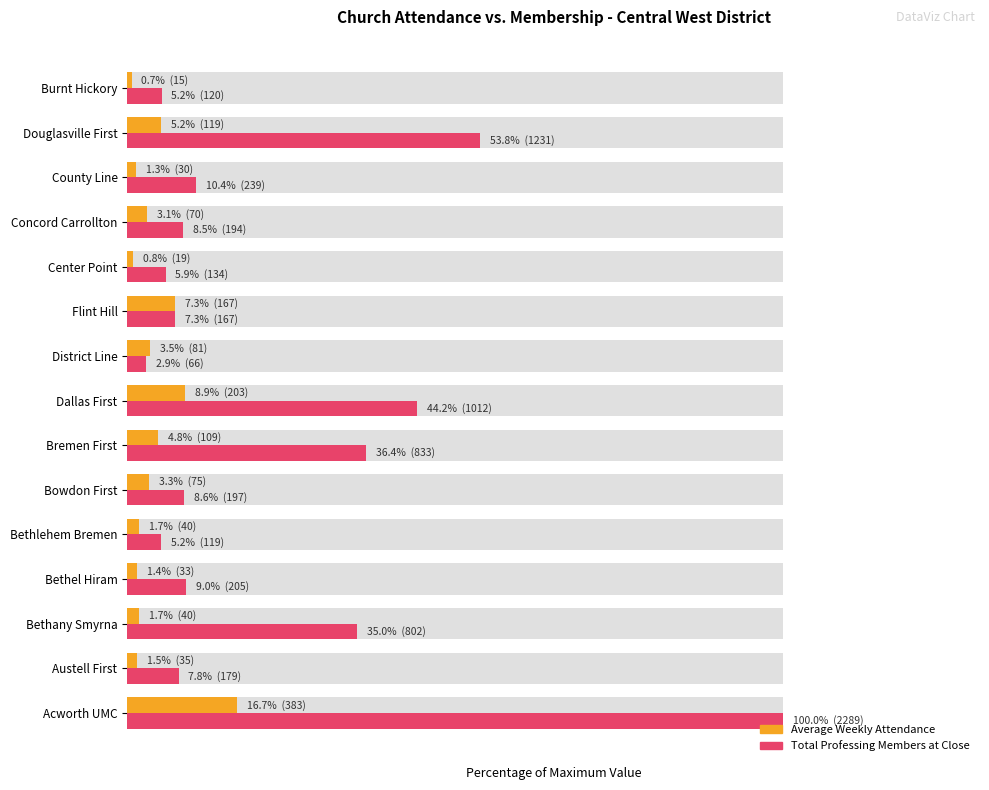

Reading left to right, list all the values displayed in this chart.

Average Weekly Attendance: 16.7	1.5	1.7	1.4	1.7	3.3	4.8	8.9	3.5	7.3	0.8	3.1	1.3	5.2	0.7
Total Professing Members at Close: 100.0	7.8	35.0	9.0	5.2	8.6	36.4	44.2	2.9	7.3	5.9	8.5	10.4	53.8	5.2